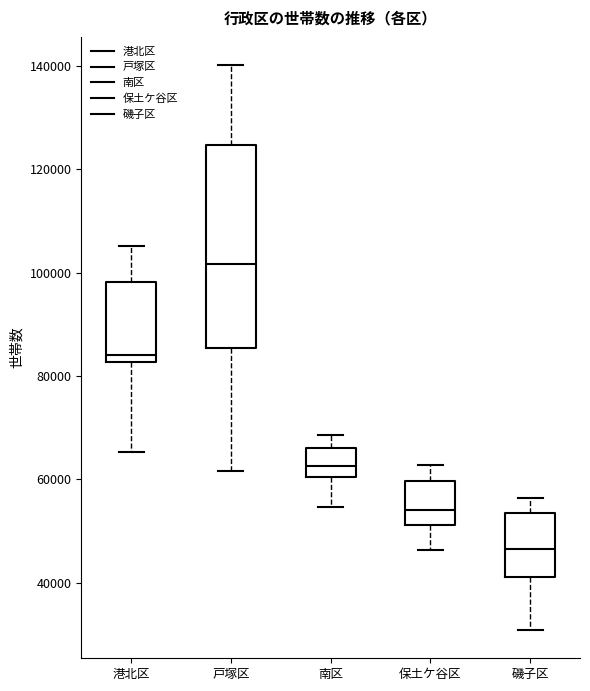

Reading left to right, transcribe this box plot: for each box, give where its median line is, the range the box spans, and where its two whiskers end, as read against the y-axis. The values are not printed on the chart, so give them approximately, as read against the axis.

港北区: median 84000, box 82000 to 98000, whiskers 66000 to 106000
戸塚区: median 102000, box 86000 to 124000, whiskers 62000 to 140000
南区: median 62000, box 60000 to 66000, whiskers 54000 to 68000
保土ケ谷区: median 54000, box 52000 to 60000, whiskers 46000 to 62000
磯子区: median 46000, box 42000 to 54000, whiskers 30000 to 56000